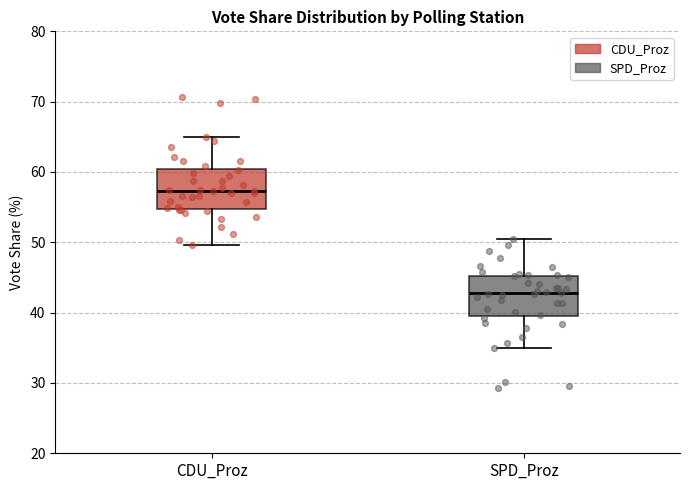

Reading left to right, read every box against the y-axis: the position of its median line, the range the box covers, and the ends of its whiskers. The values are not printed on the chart, so give them approximately, as read against the axis.

CDU_Proz: median 57, box 55 to 60, whiskers 50 to 65
SPD_Proz: median 43, box 40 to 45, whiskers 35 to 50